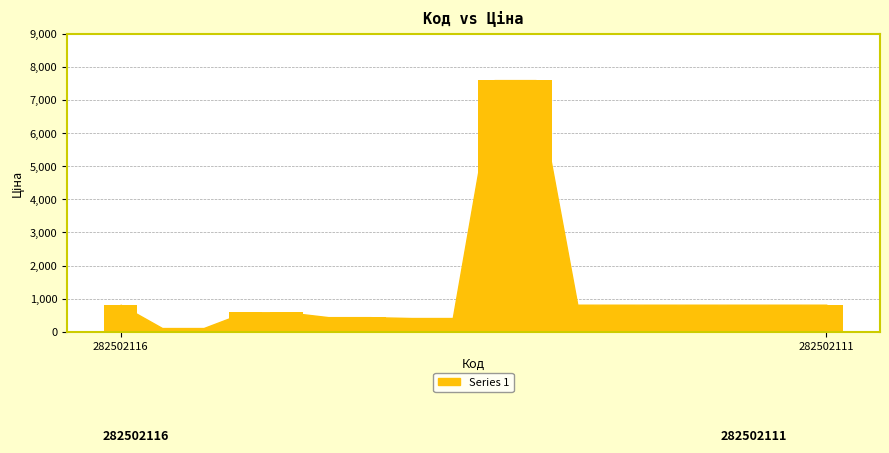

Count the number of values greater than 818.

10